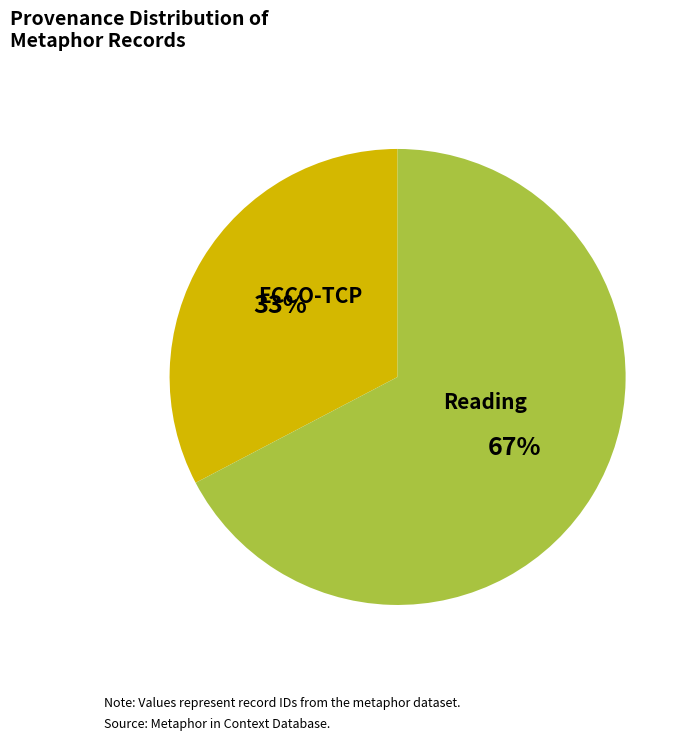

To the nearest percent, what is the average slice percentage?

50%